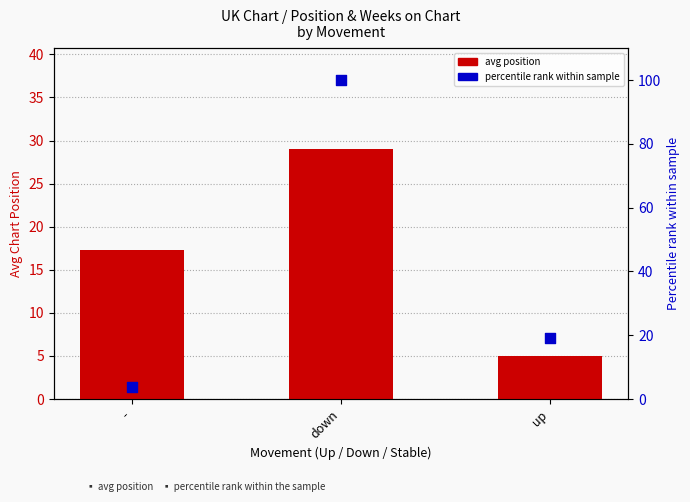

Which series contains the highest Y value?

percentile rank